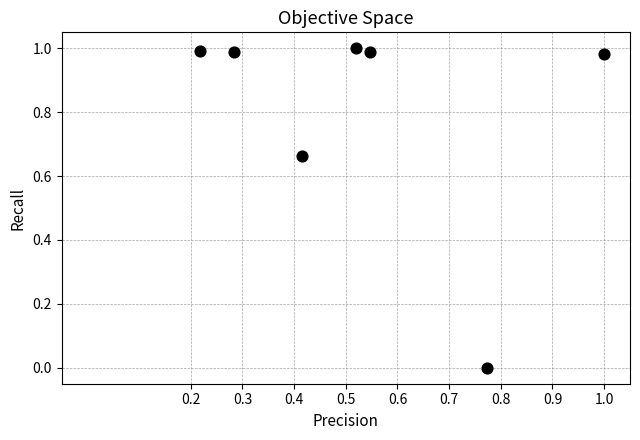

What is the average X value?

0.5